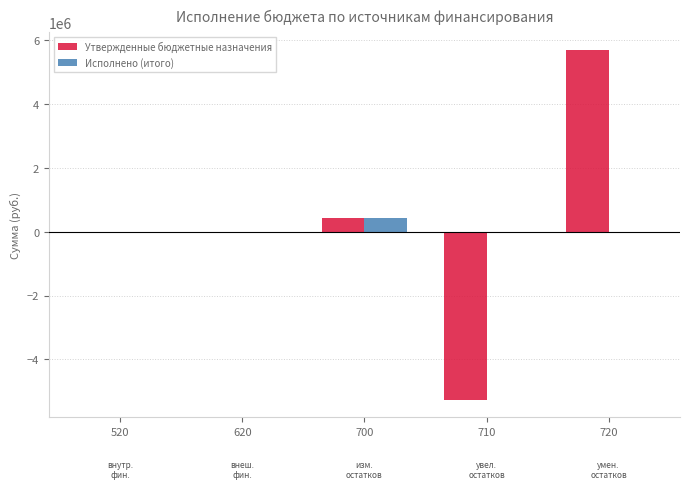

What is the highest value of the Исполнено (итого) series?

442847.0